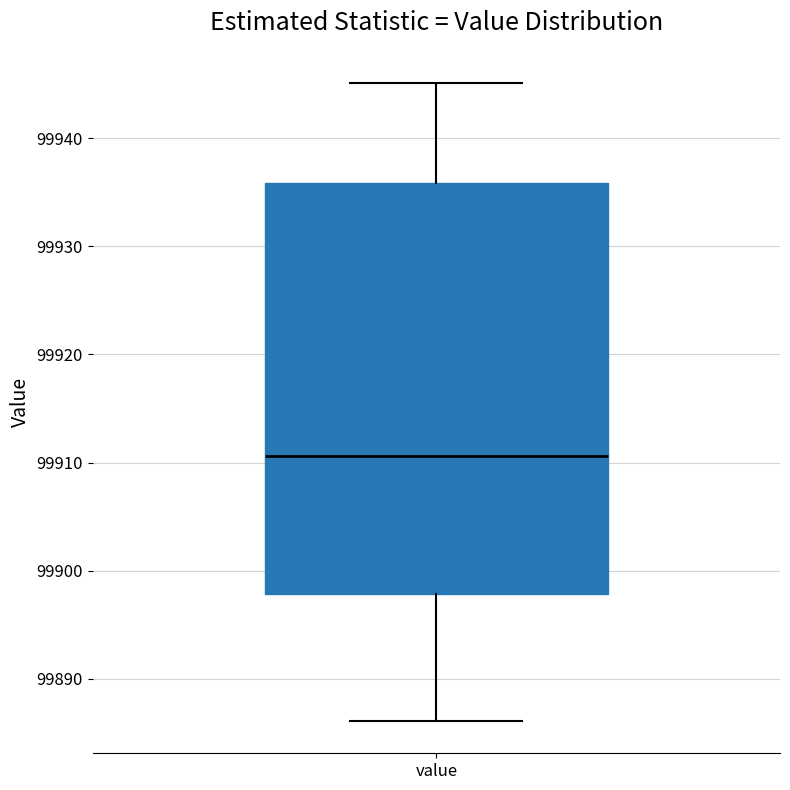

Read this box plot against the y-axis: the position of the median line, the range covered by the box, and the ends of both whiskers. The values are not printed on the chart, so give them approximately, as read against the axis.

median 99911, box 99898 to 99936, whiskers 99886 to 99945